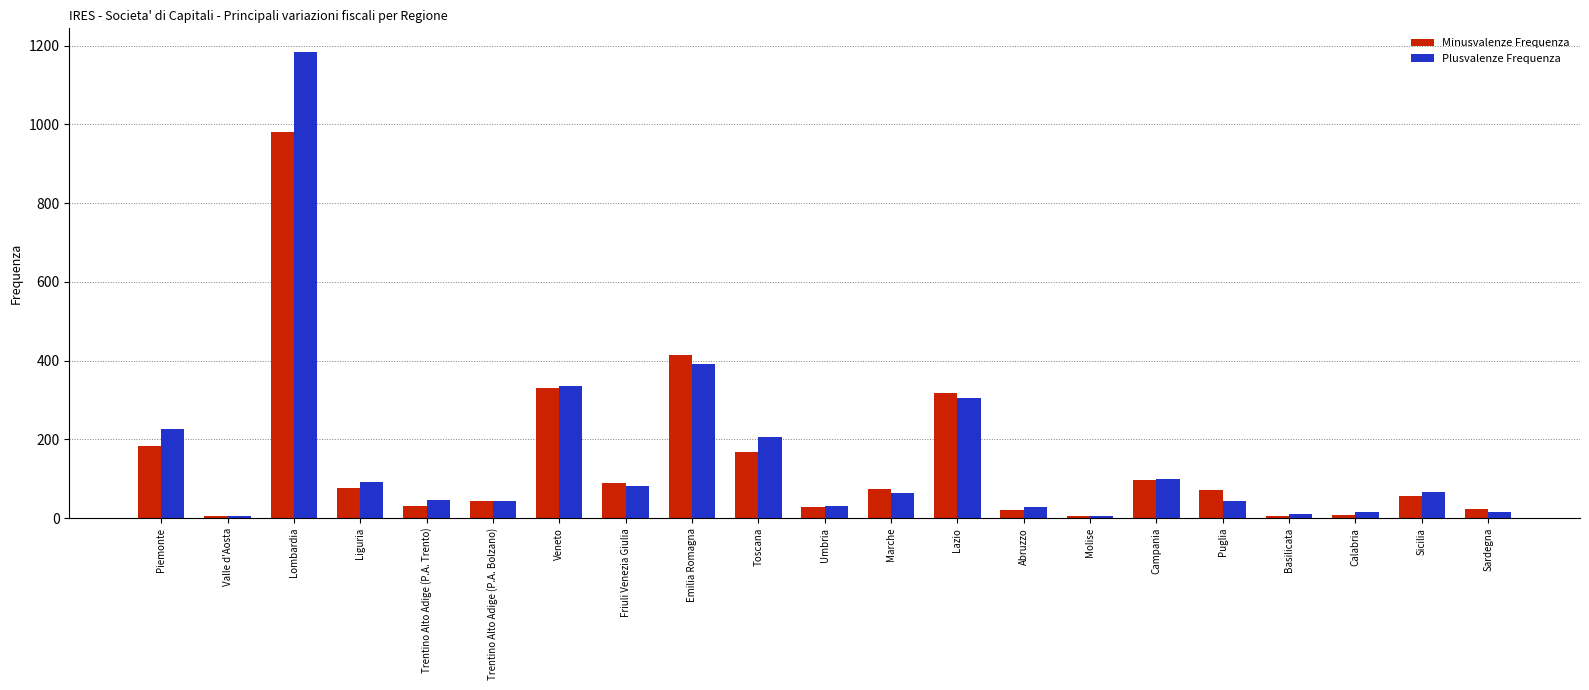

What is the total value across all series at Calabria?

24